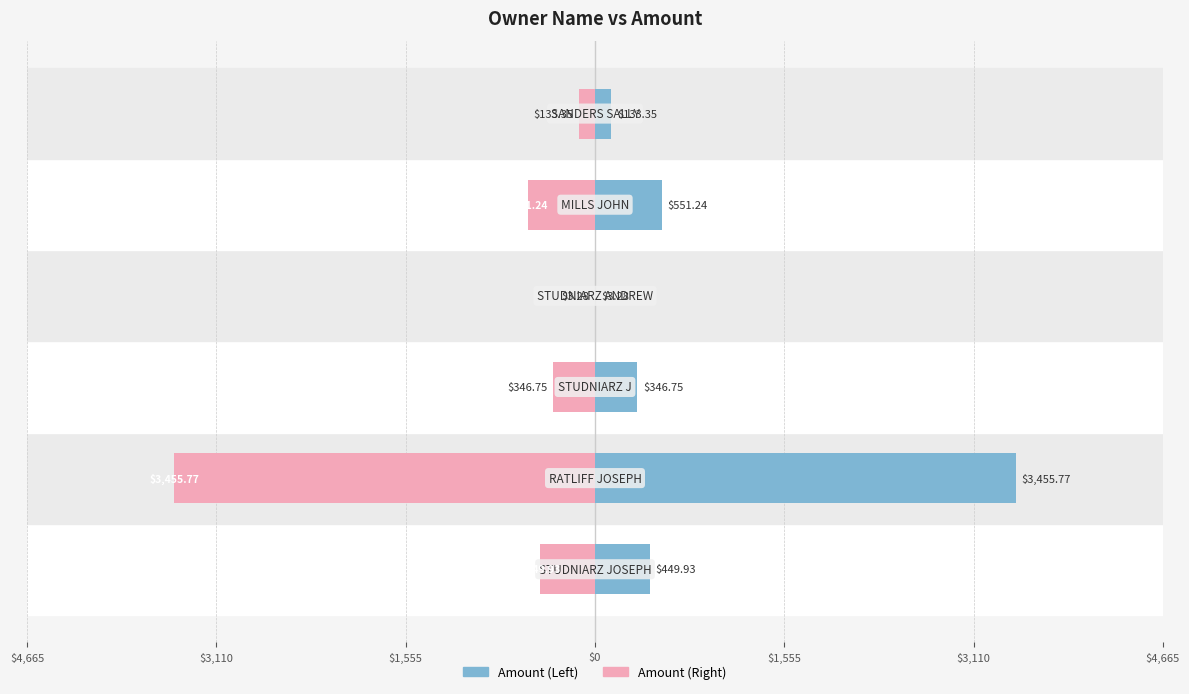

Reading left to right, what are all the values shown in this chart?

Amount (Total): 449.9	3455.8	346.8	3.3	551.2	133.3
Amount (Mirror): -449.9	-3455.8	-346.8	-3.3	-551.2	-133.3